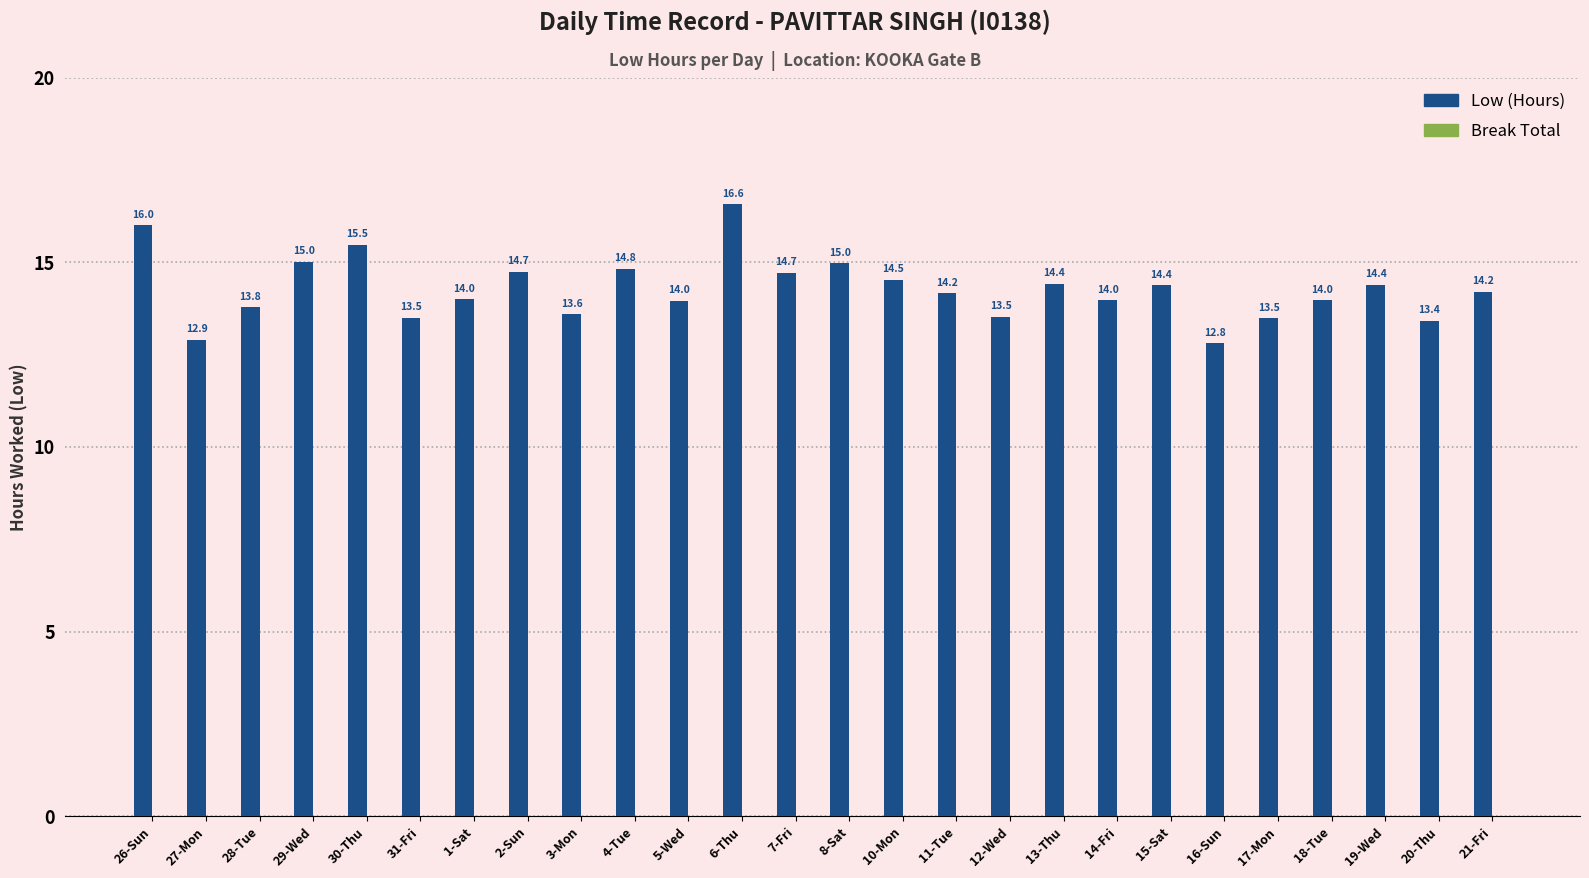

Approximately how many times larger is the value at 20-Thu compared to 11-Tue?

0.9